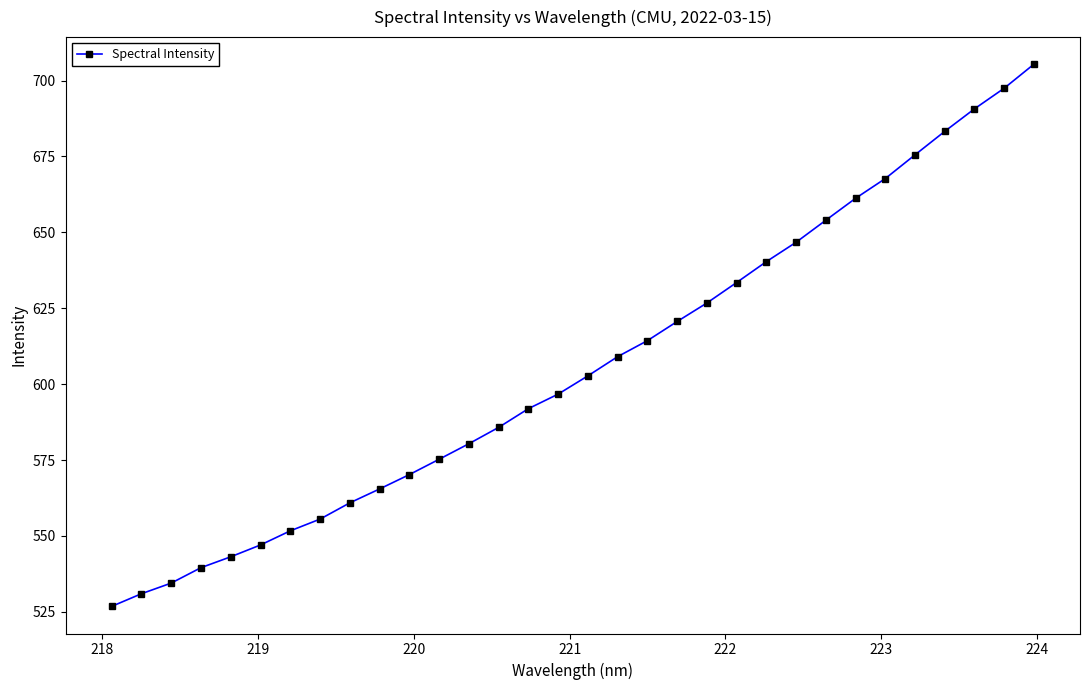

What is the difference between the maximum and minimum values?

178.6